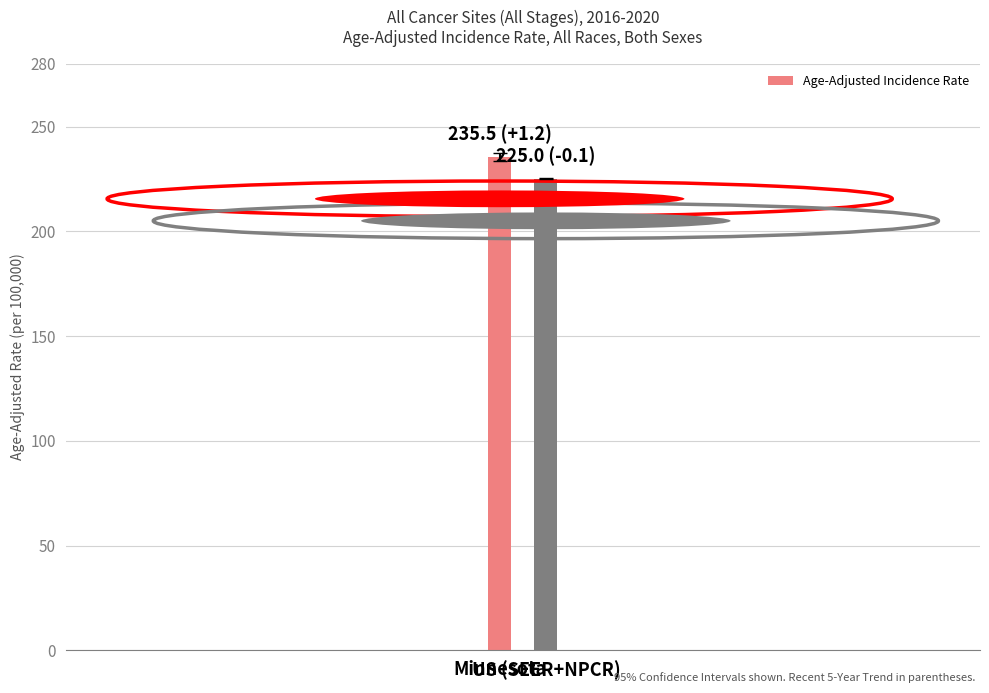

List the labels in order of value, smallest first.

US (SEER+NPCR), Minnesota